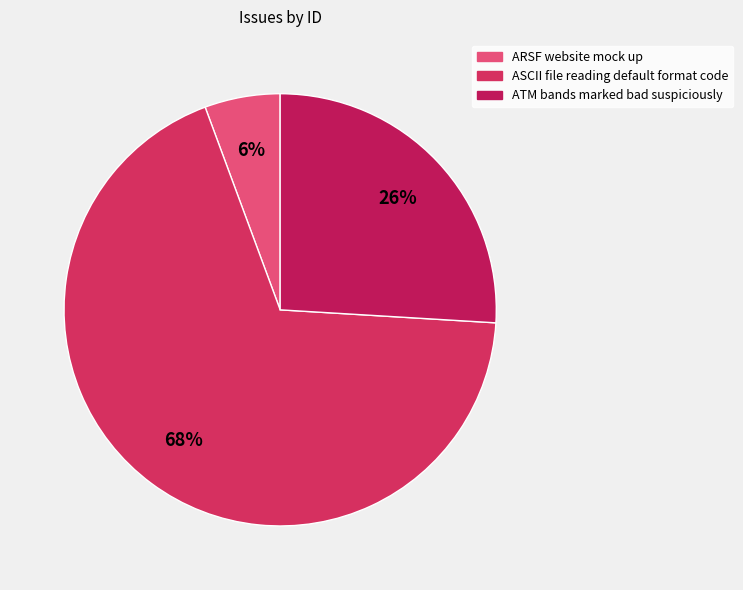

True or false: ATM bands marked bad suspiciously accounts for 36% of the total.

False